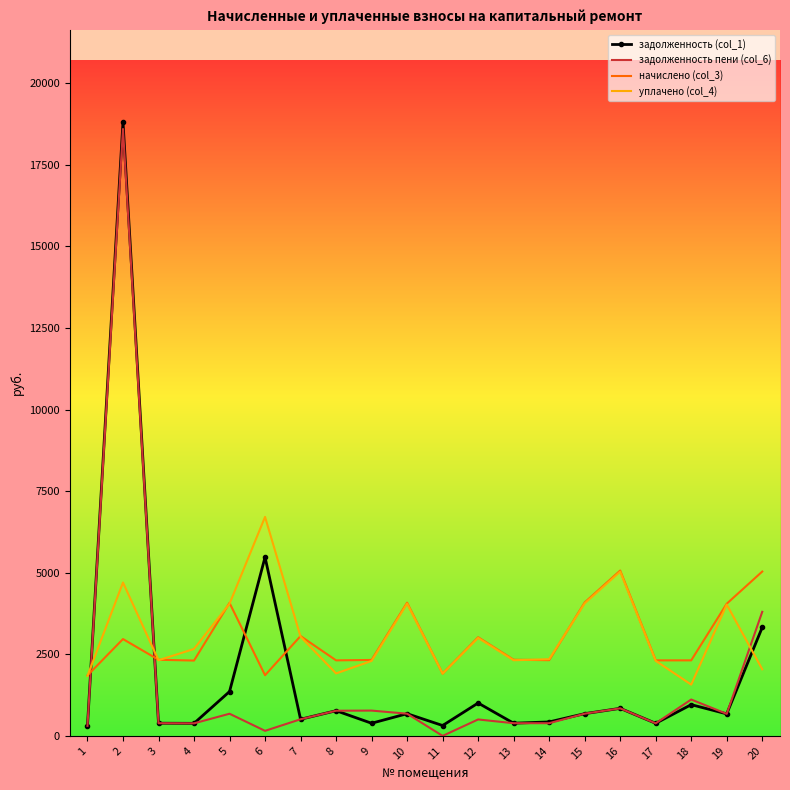

Is the value of уплачено (col_4) at 5 greater than the value of начислено (col_3) at 16?

No